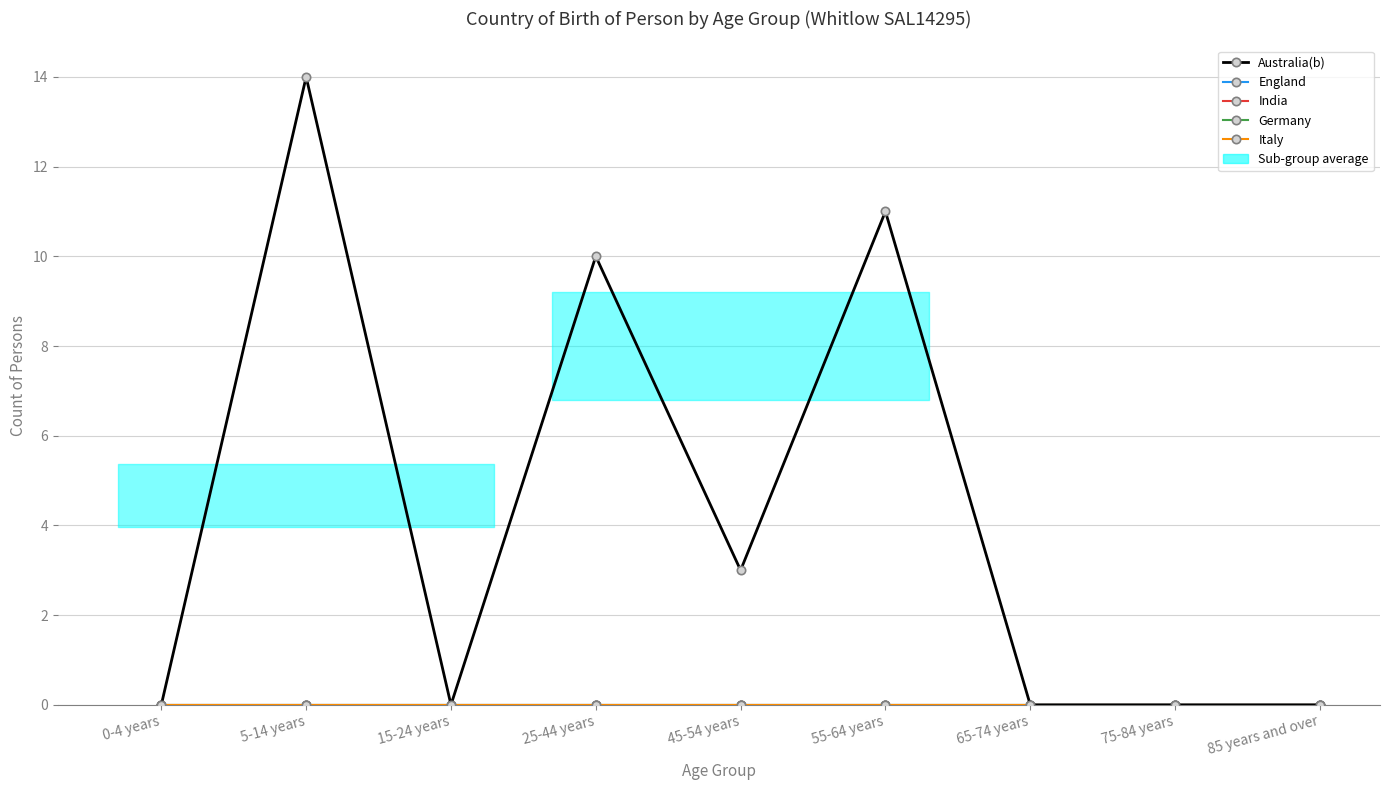

Reading left to right, what are all the values shown in this chart?

Australia(b): 0-4 years=0	5-14 years=14	15-24 years=0	25-44 years=10	45-54 years=3	55-64 years=11	65-74 years=0	75-84 years=0	85 years and over=0
England: 0-4 years=0	5-14 years=0	15-24 years=0	25-44 years=0	45-54 years=0	55-64 years=0	65-74 years=0	75-84 years=0	85 years and over=0
India: 0-4 years=0	5-14 years=0	15-24 years=0	25-44 years=0	45-54 years=0	55-64 years=0	65-74 years=0	75-84 years=0	85 years and over=0
Germany: 0-4 years=0	5-14 years=0	15-24 years=0	25-44 years=0	45-54 years=0	55-64 years=0	65-74 years=0	75-84 years=0	85 years and over=0
Italy: 0-4 years=0	5-14 years=0	15-24 years=0	25-44 years=0	45-54 years=0	55-64 years=0	65-74 years=0	75-84 years=0	85 years and over=0